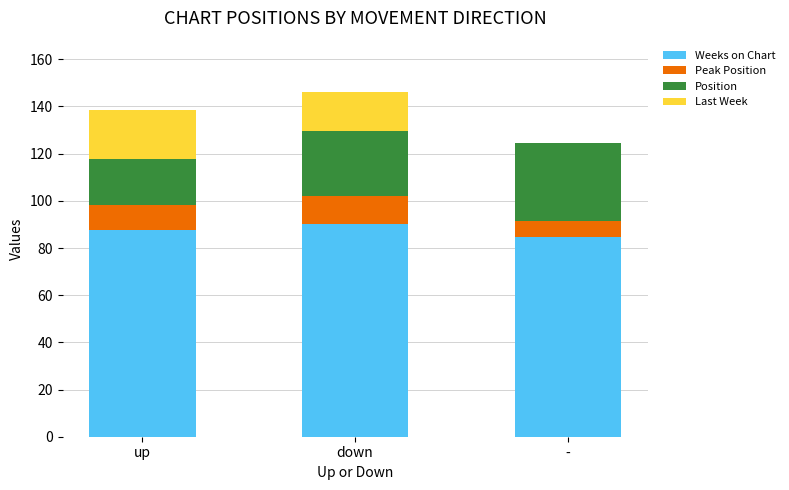

The value of Weeks on Chart at - is 140.6. True or false?

False